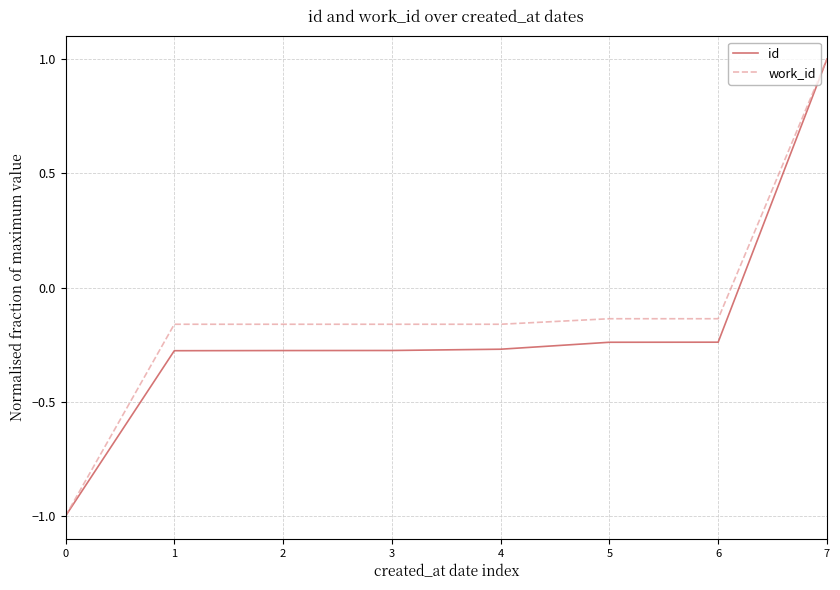

What is the highest value of the id series?

1.0